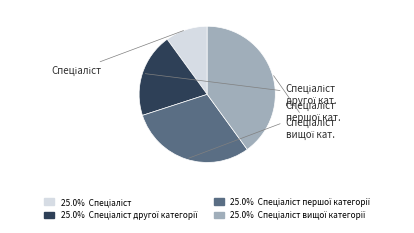

Does any single category account for the majority?

No